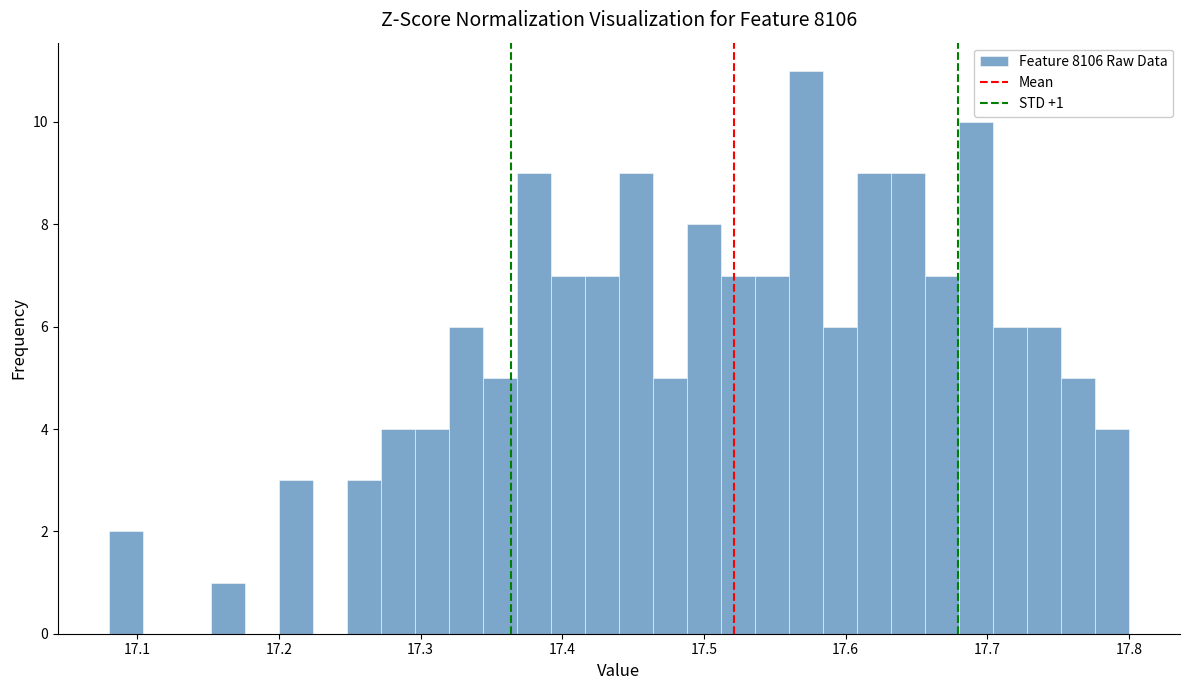

Around what value on the x-axis is the tallest bar? Give the approximate position of its centre, as read against the axis.

17.57